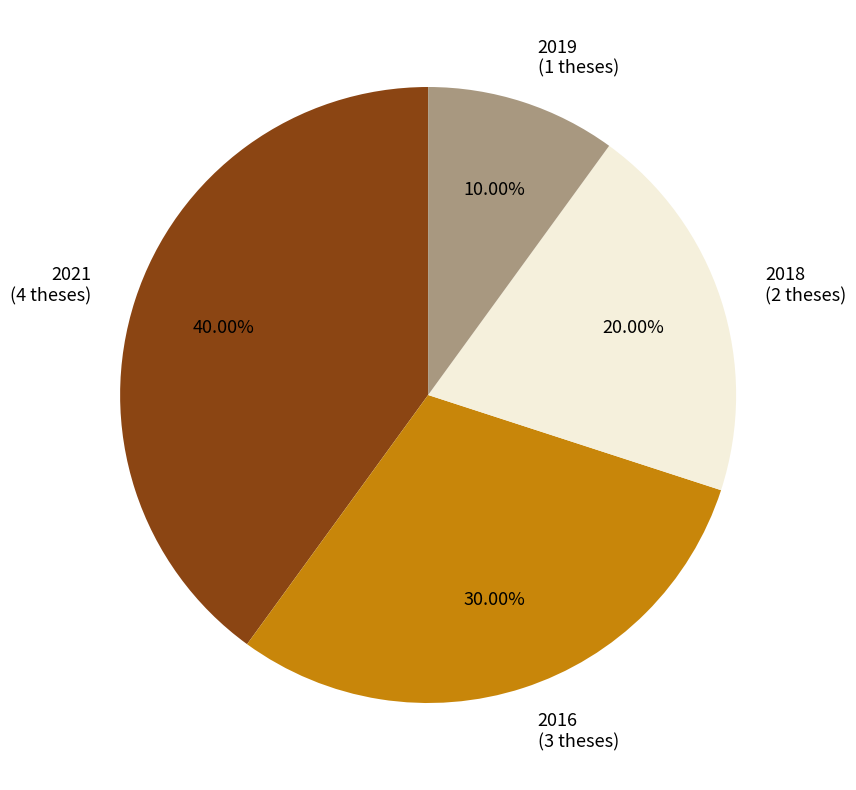

Which category has the biggest portion of the pie?

2021